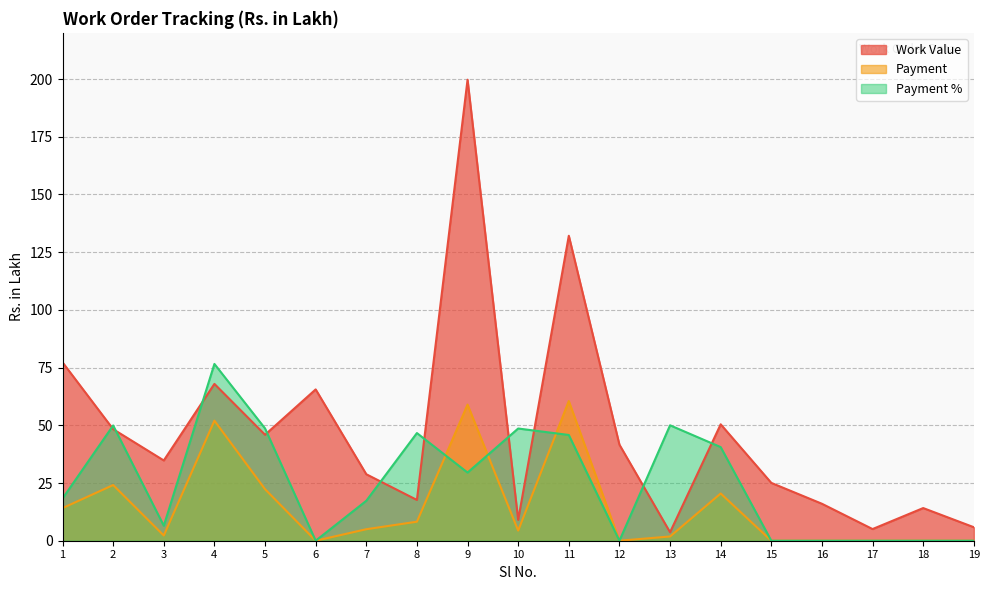

Reading right to left, extract all data points from this chart.

Work Value: 5.8	14.2	5.0	16.0	25.1	50.4	3.7	41.6	132.1	9.0	199.7	17.7	28.8	65.5	45.9	67.9	34.8	48.3	77.3
Payment: 0.0	0.0	0.0	0.0	0.0	20.5	1.8	0.0	60.5	4.4	59.0	8.2	5.0	0.0	22.3	52.0	2.3	24.1	14.1
Payment %: 0.0	0.0	0.0	0.0	0.0	40.6	50.0	0.0	45.8	48.6	29.5	46.6	17.3	0.0	48.6	76.6	6.5	49.9	18.3